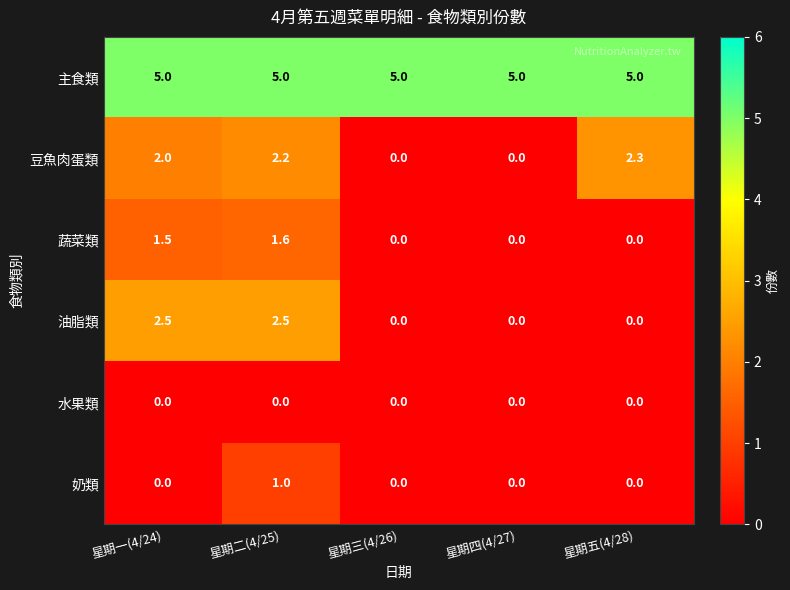

Which series has the largest total across all categories?

主食類